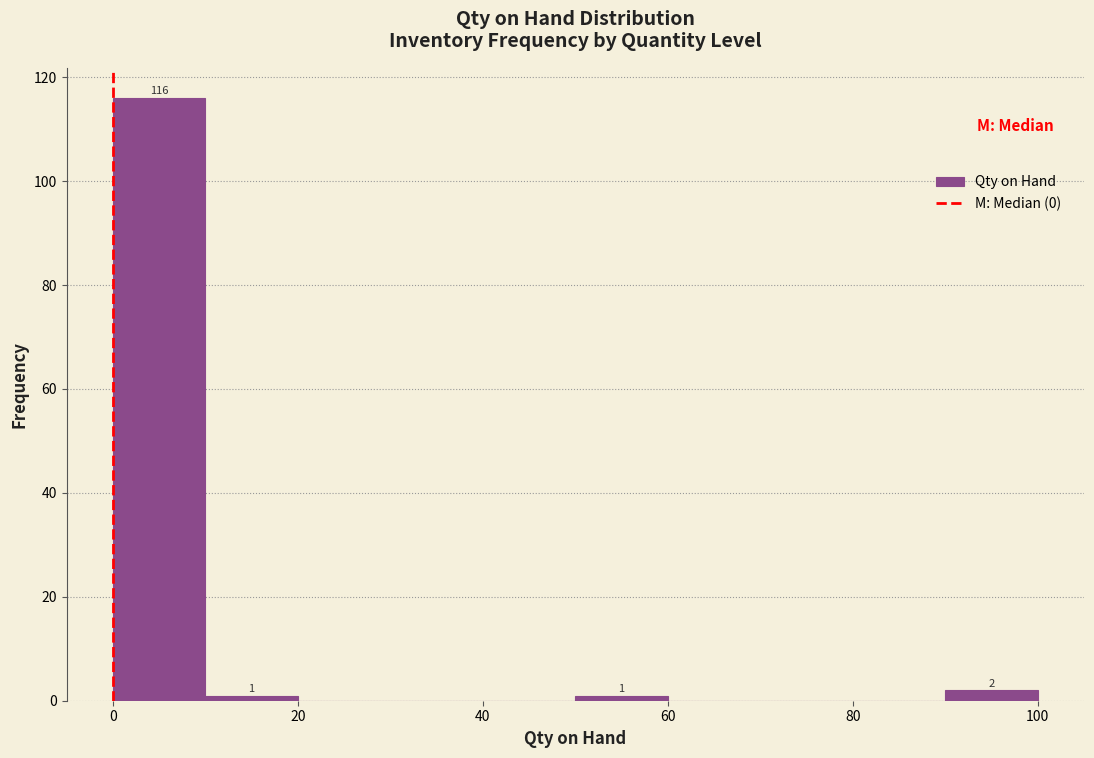

Over which range of the x-axis is the bar tallest?

0 to 10